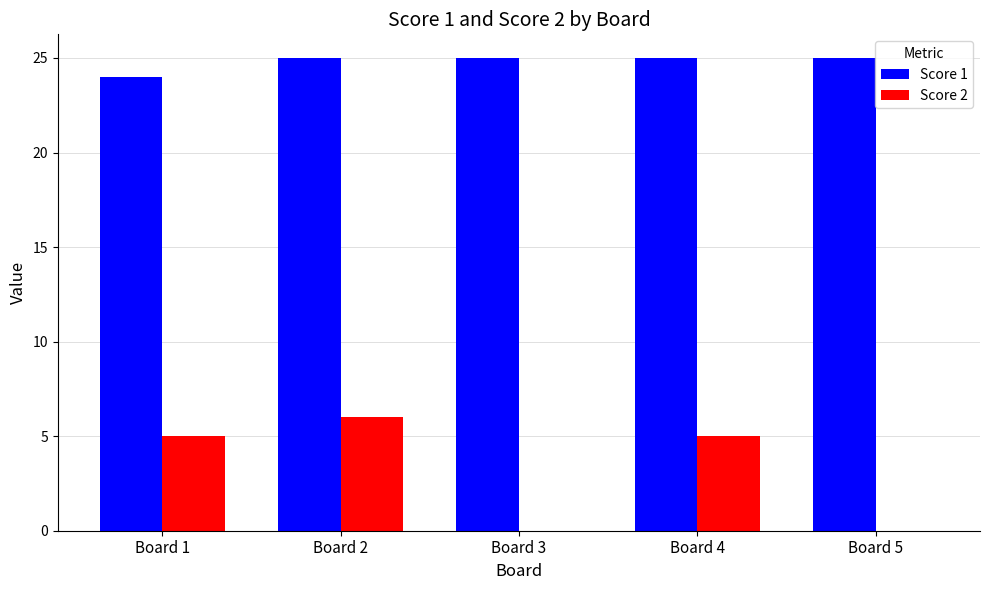

Which series has the largest total across all categories?

Score 1